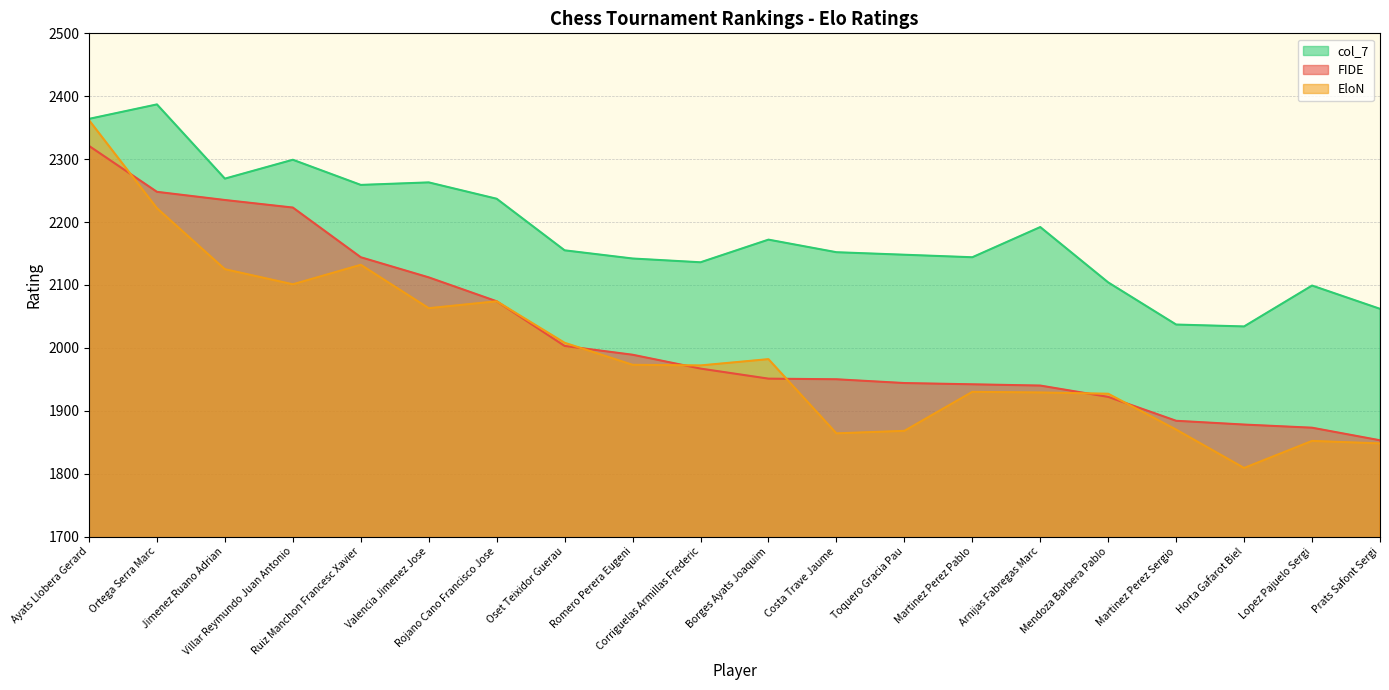

True or false: FIDE has more than 1 points higher than both neighbors.

False